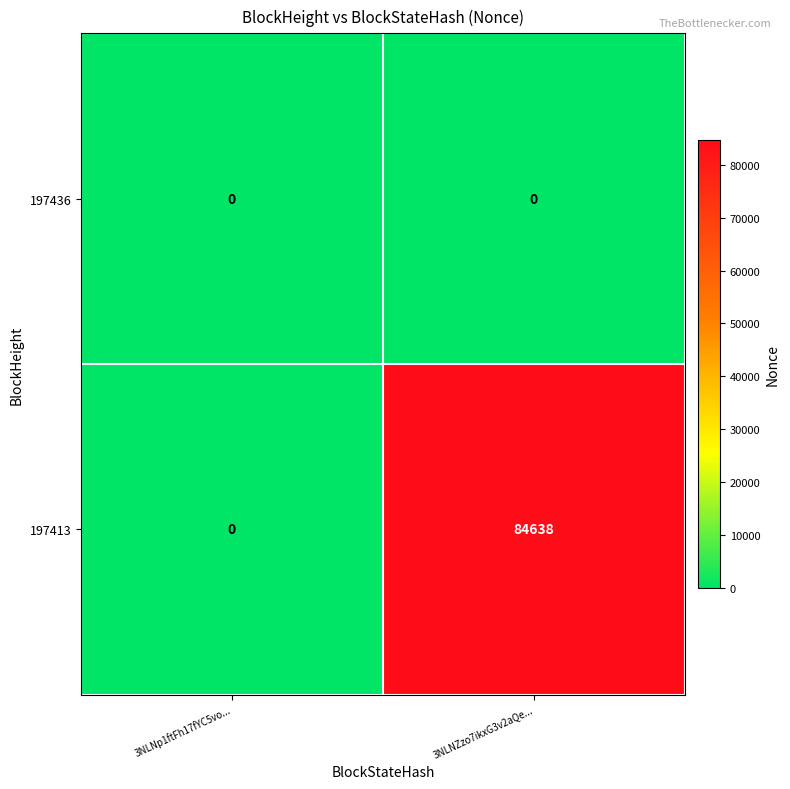

Which series has the widest spread of values?

197413